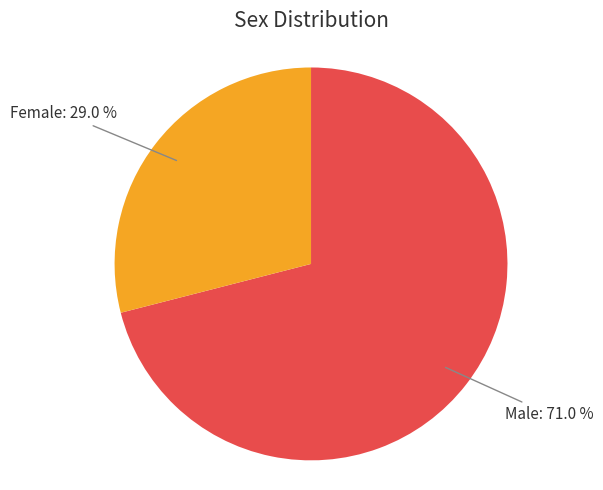

What is the ratio of the value at Female to the value at Male?

0.4